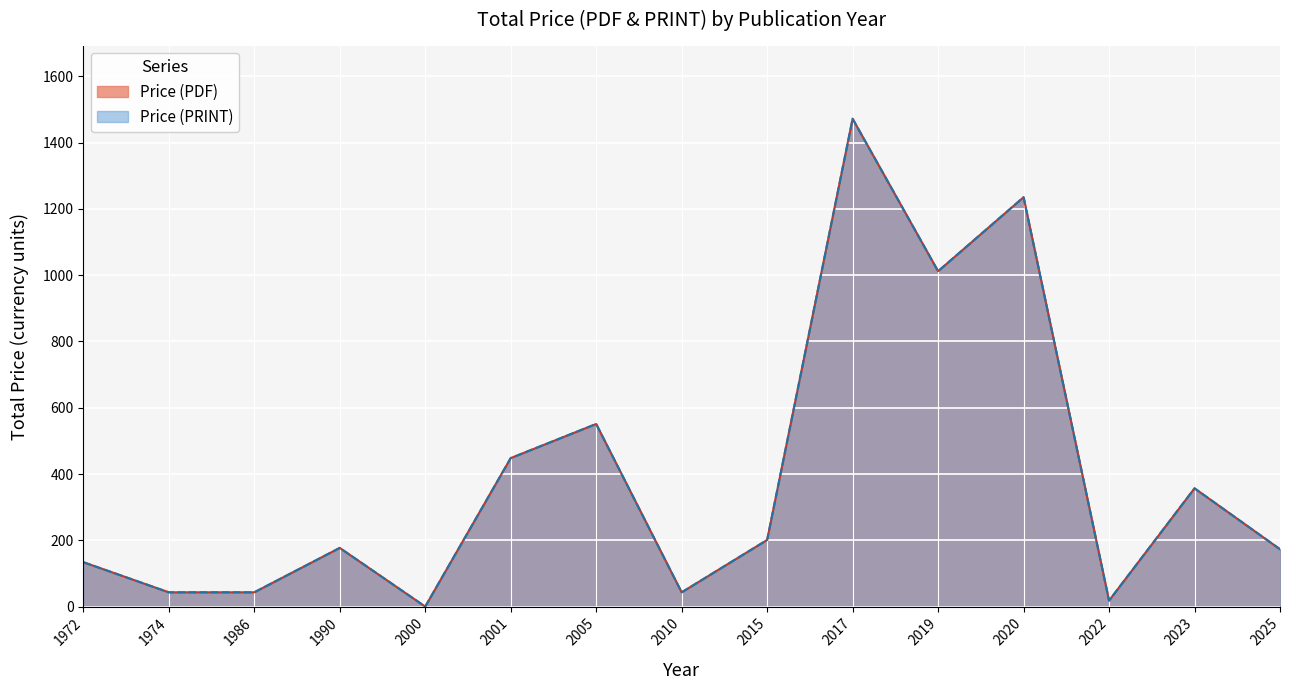

True or false: Price (PRINT) and Price (PDF) cross at least once.

False